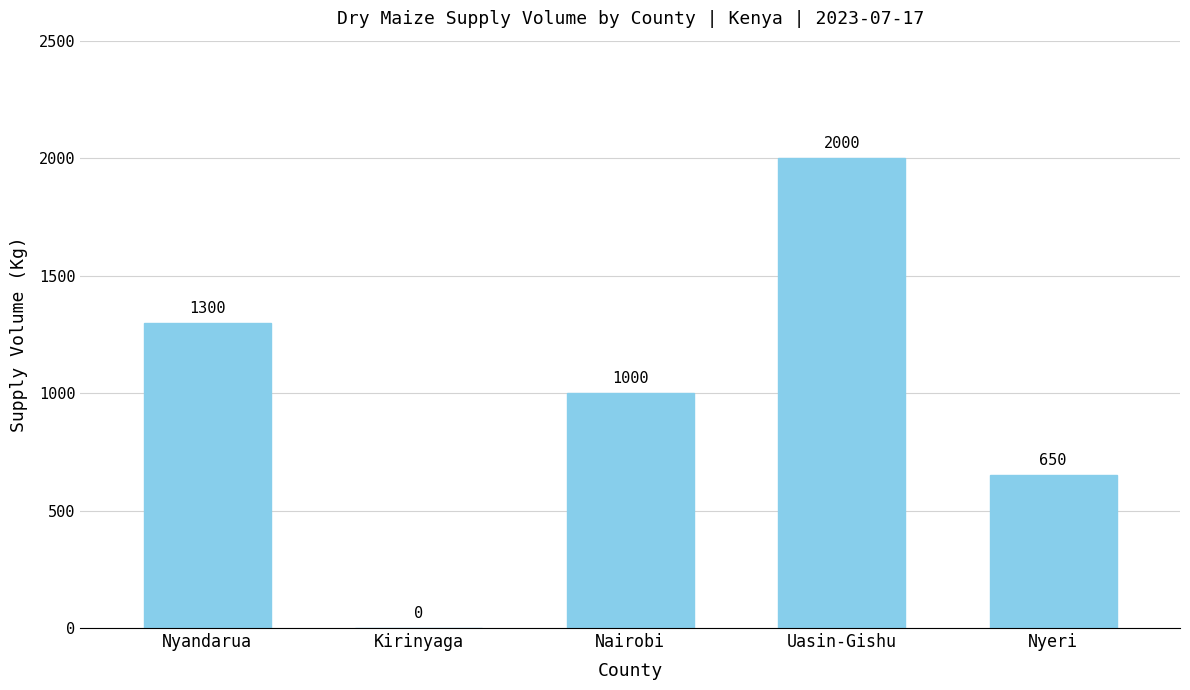

Which category has the highest value across all series?

Uasin-Gishu